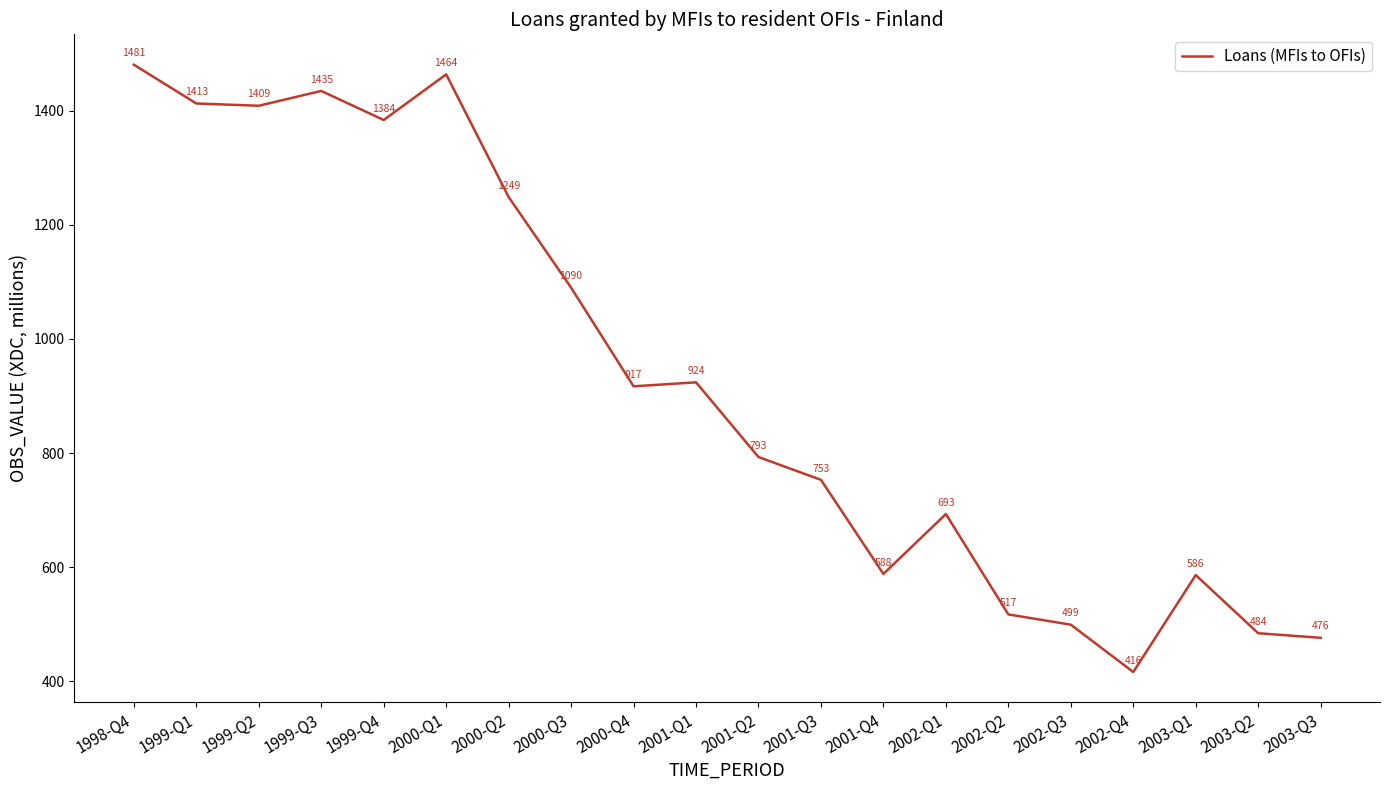

Which label corresponds to the largest value in the chart?

1998-Q4